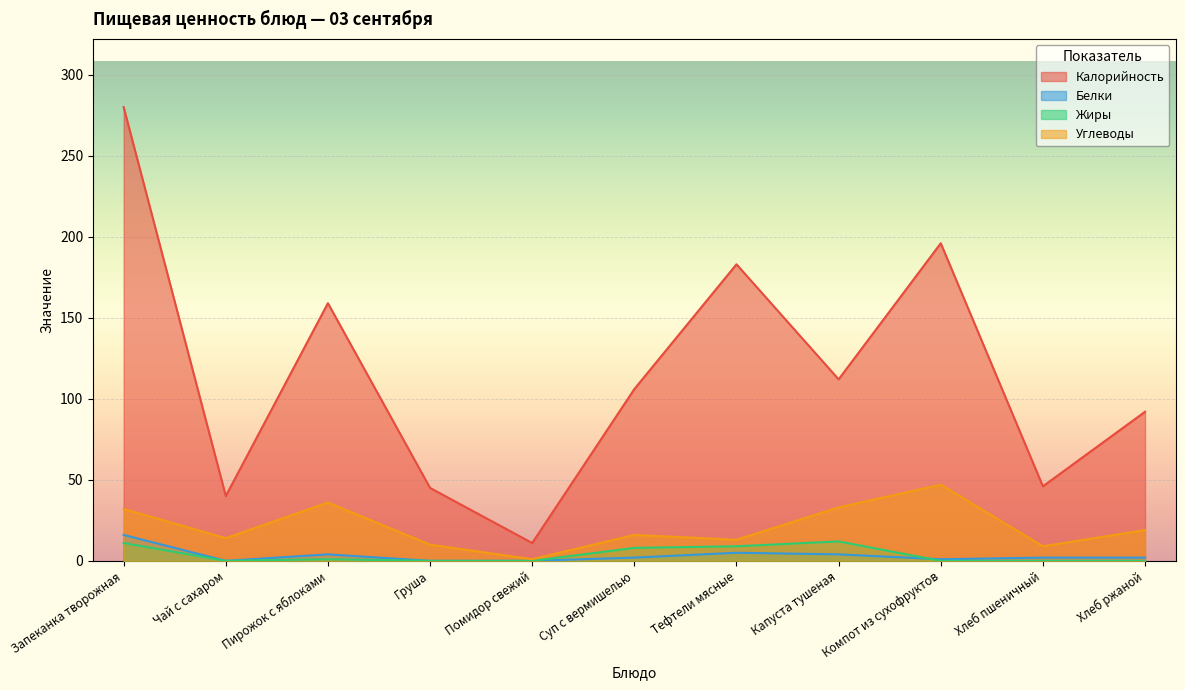

List the labels in order of Жиры value, largest first.

Капуста тушеная, Запеканка творожная, Тефтели мясные, Суп с вермишелью, Пирожок с яблоками, Чай с сахаром, Груша, Помидор свежий, Компот из сухофруктов, Хлеб пшеничный, Хлеб ржаной